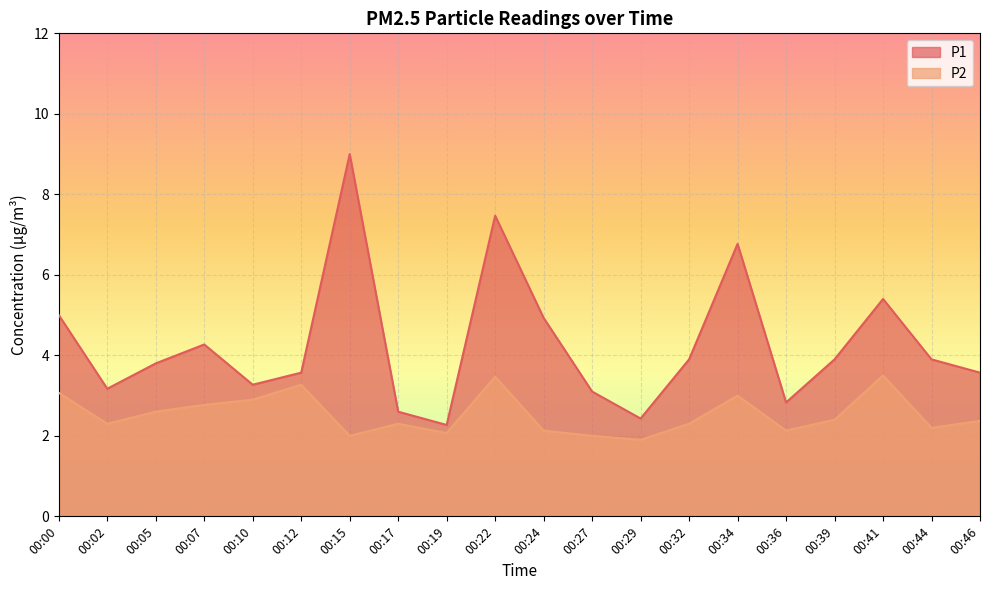

Rank the series by their average value, from lowest to highest.

P2, P1